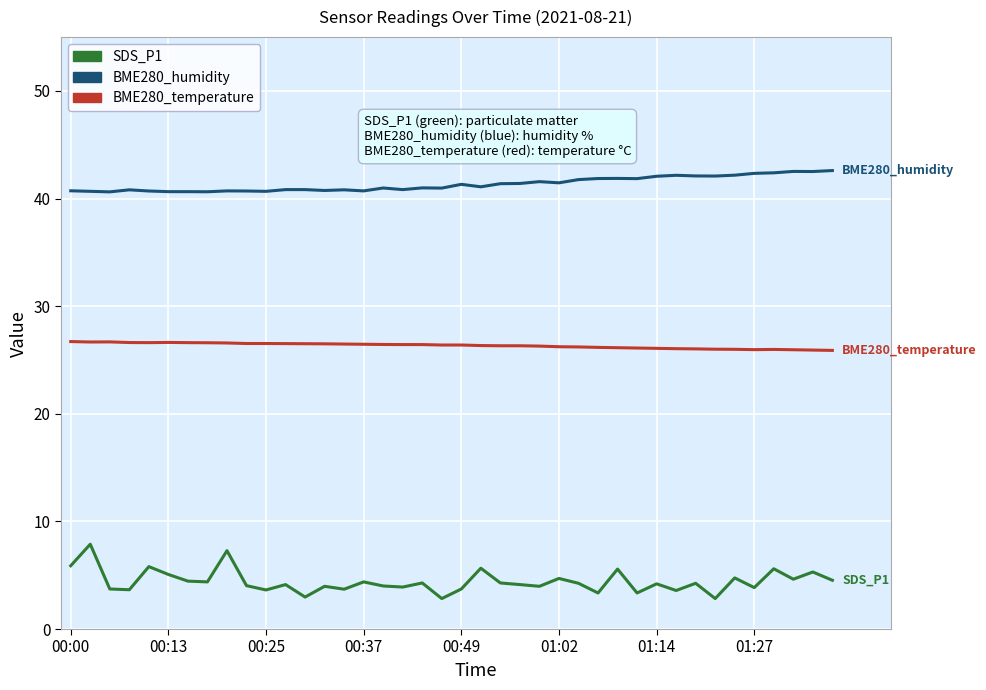

Rank the series by their average value, from highest to lowest.

BME280_humidity, BME280_temperature, SDS_P1